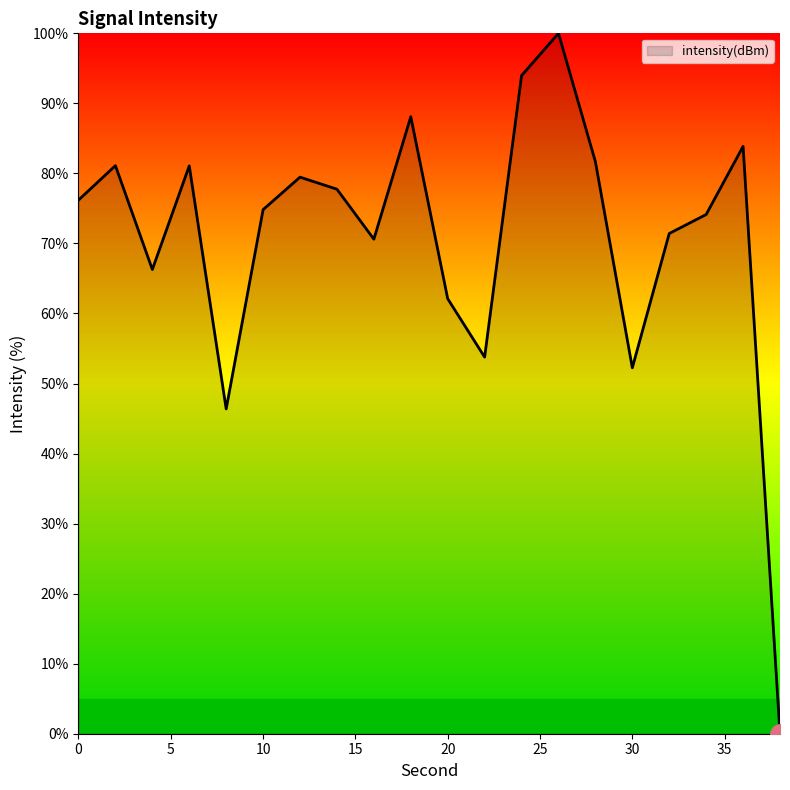

What is the maximum value shown in the chart?

100.0